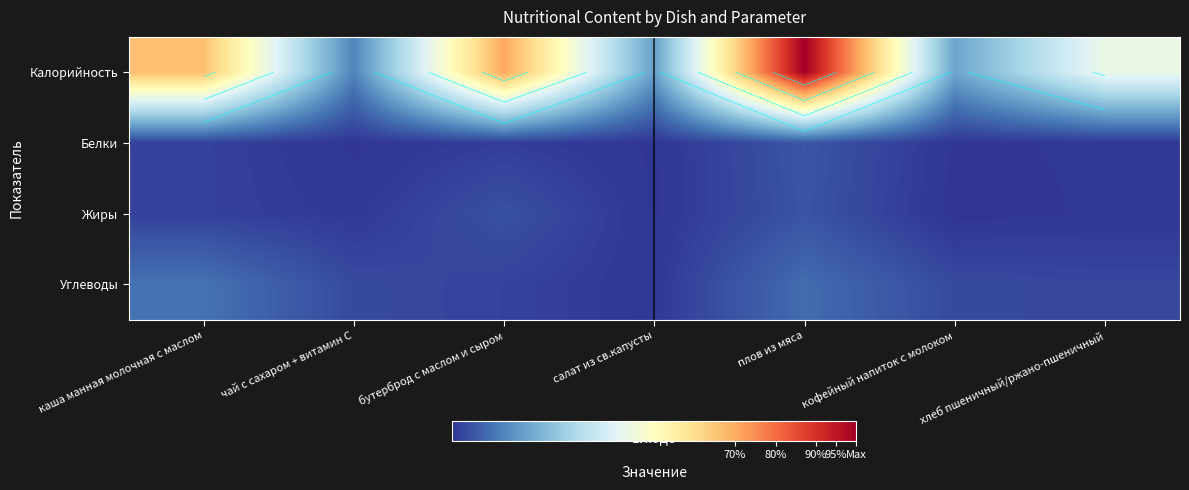

What is the sum of the Жиры values at бутерброд с маслом и сыром and каша манная молочная с маслом?

25.0